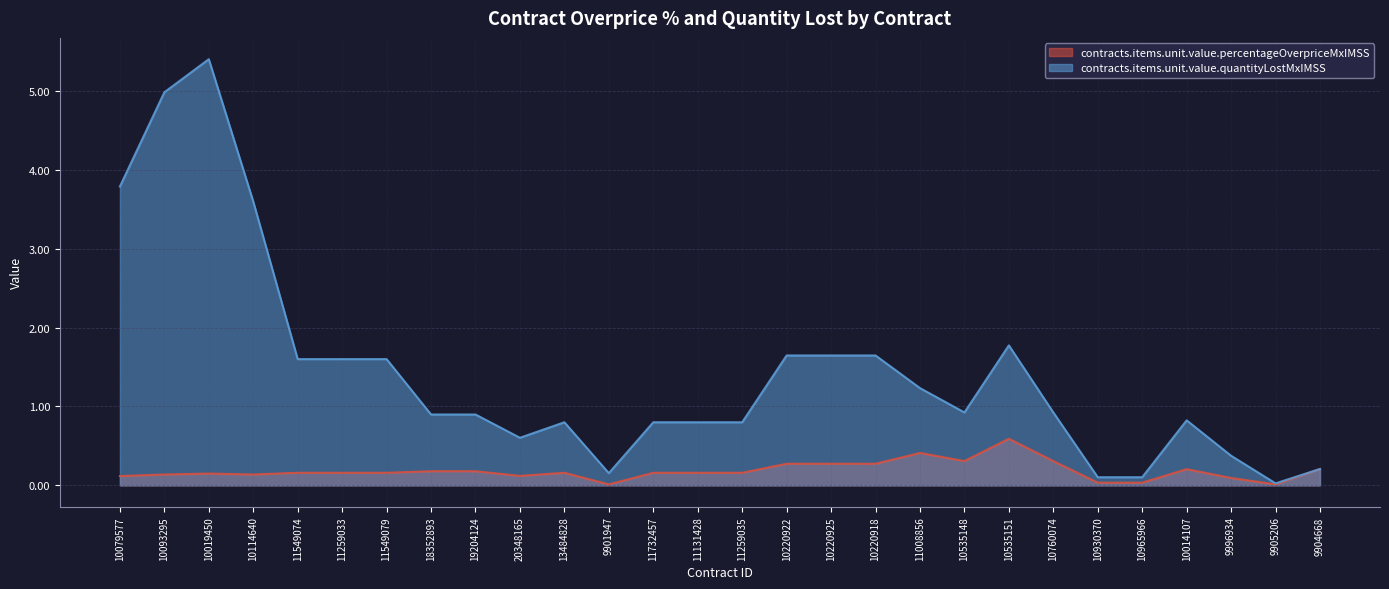

How many interior local peaks does the contracts.items.unit.value.quantityLostMxIMSS series have?

5